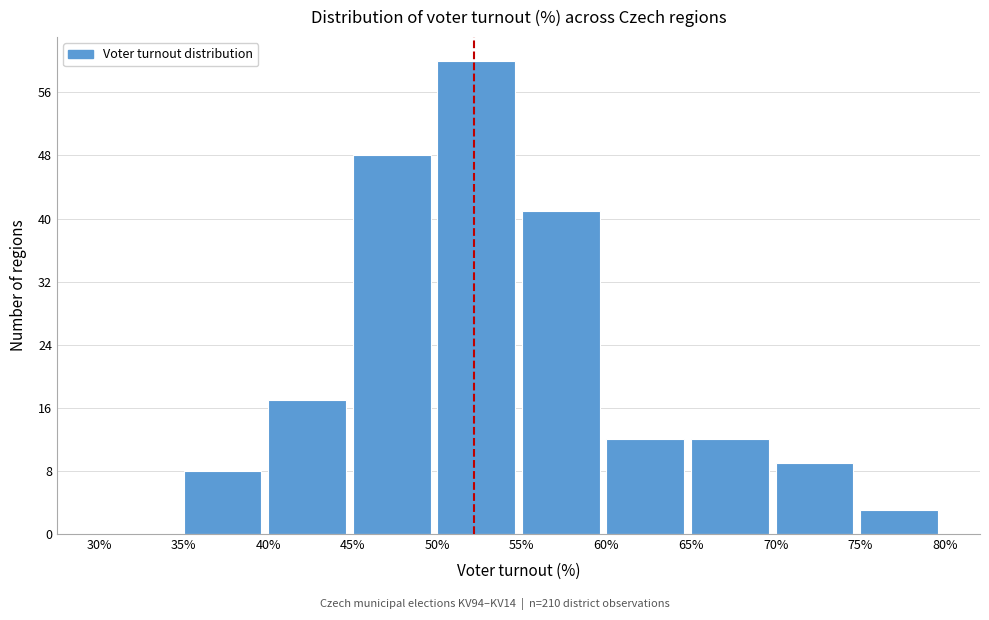

What is the height of the bar covering 50% to 55% on the x-axis? The values are not printed on the chart, so give them approximately, as read against the axis.

60